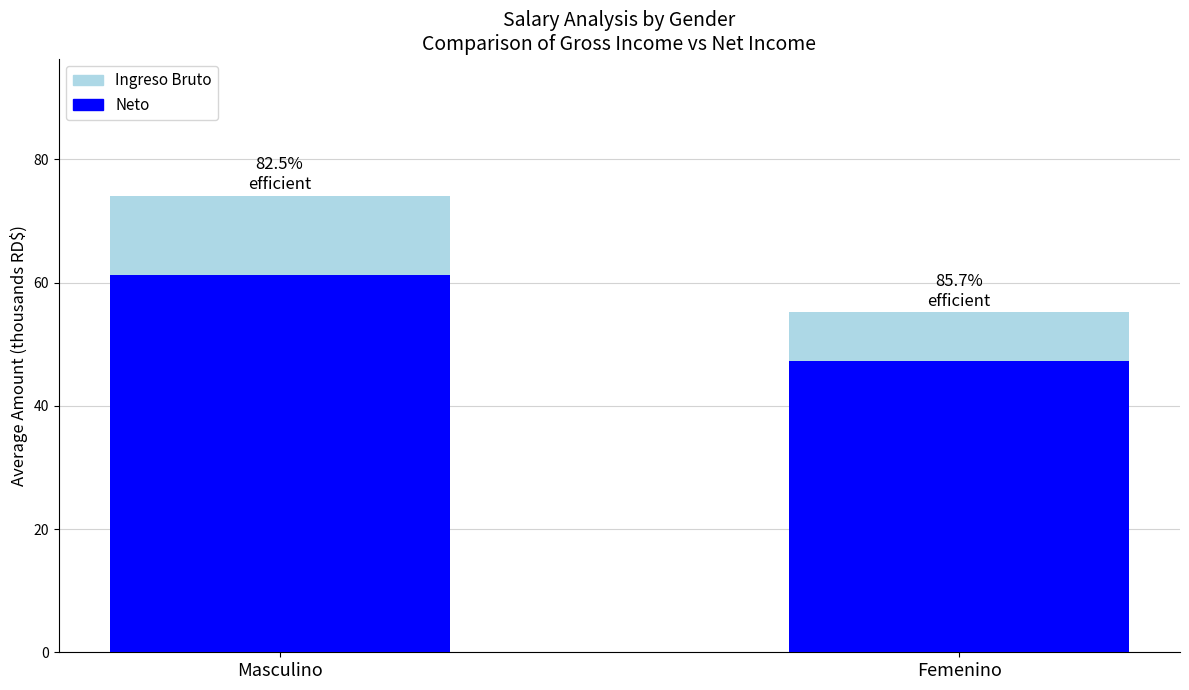

How many bars are there in total?

4